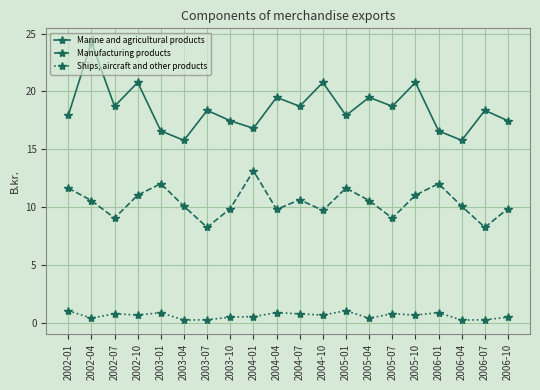

True or false: Ships, aircraft and other products has a value of 0.3 at 2003-04.

True